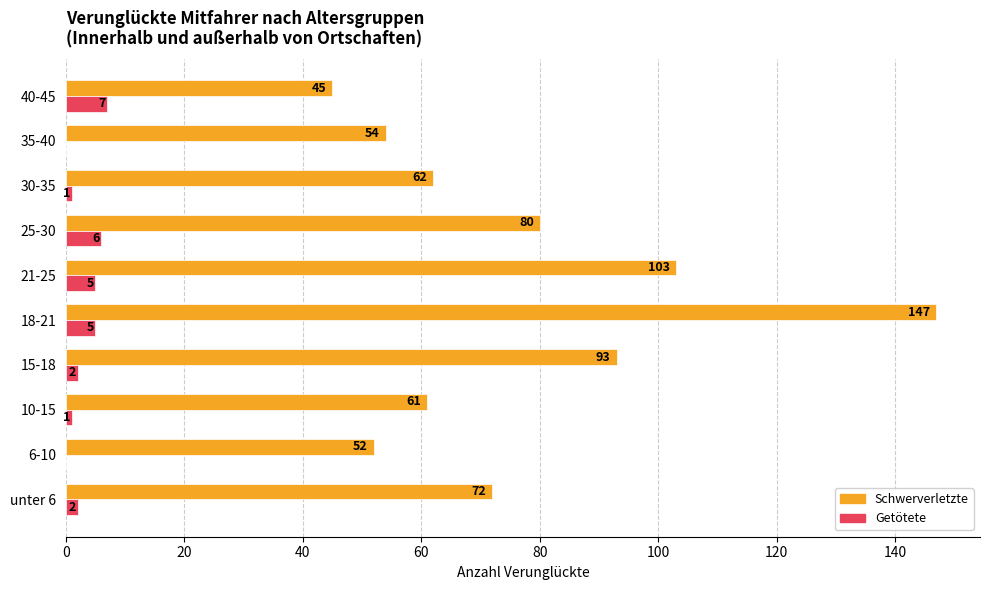

At which label is Schwerverletzte closest to 96?

15-18